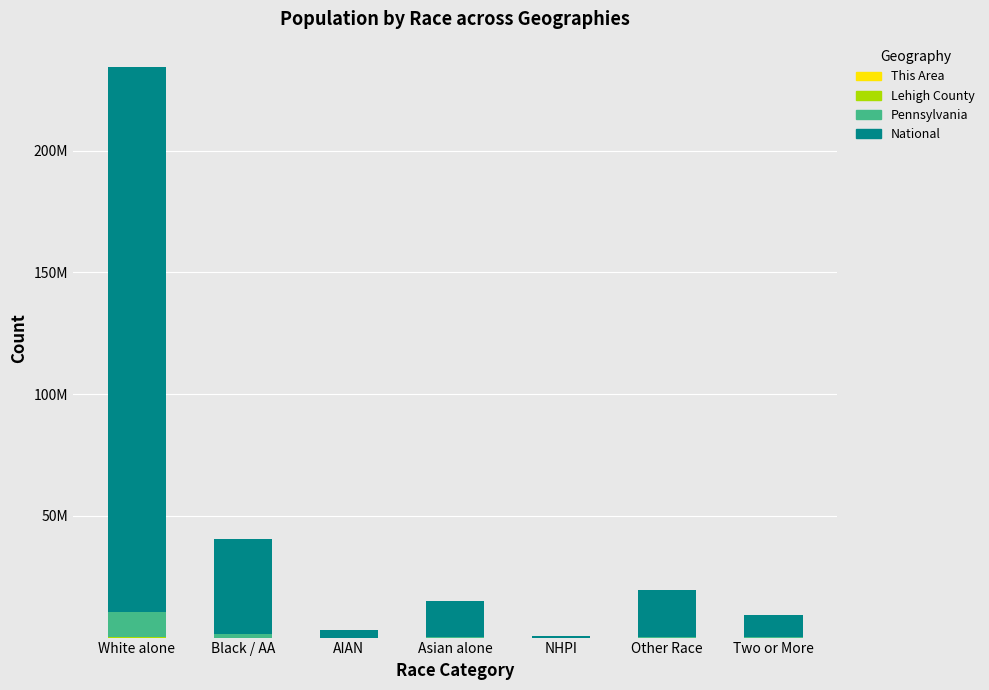

Where is This Area nearest to the value 1763?

Asian alone